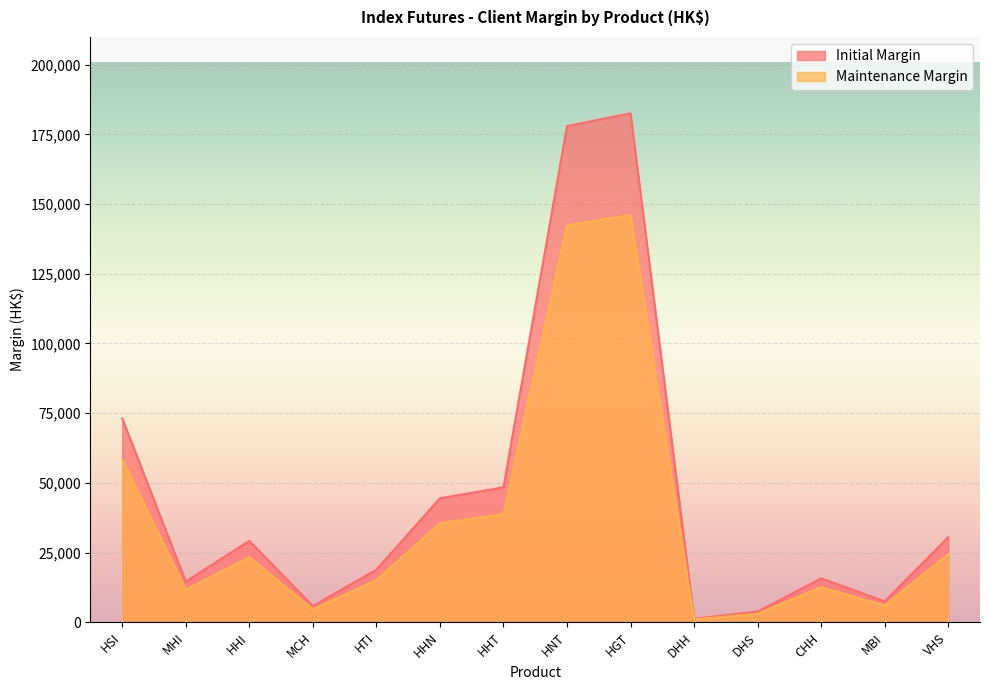

True or false: Maintenance Margin and Initial Margin cross at least once.

False